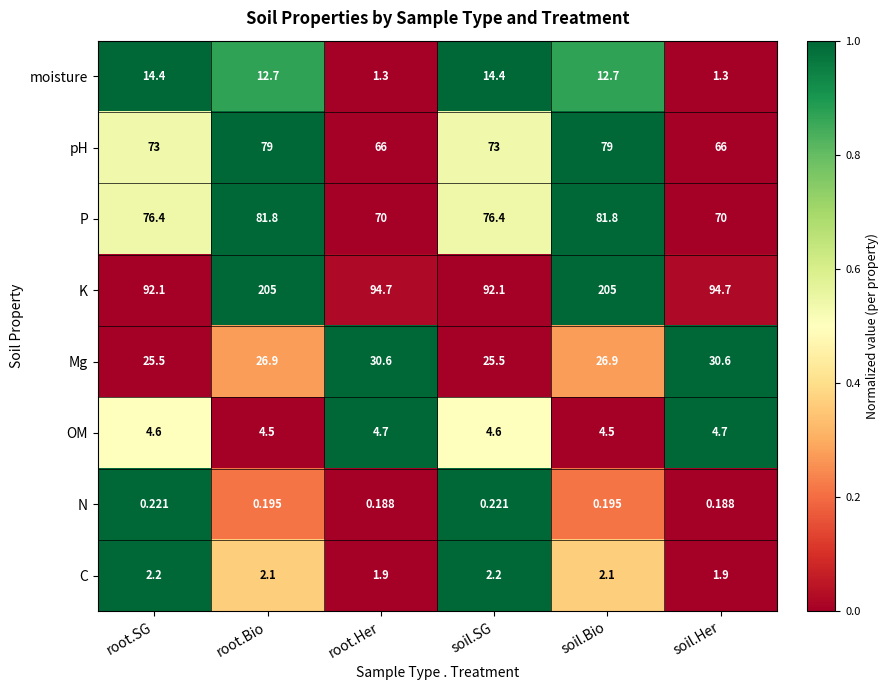

Rank the series by their maximum value, from highest to lowest.

K, P, pH, Mg, moisture, OM, C, N